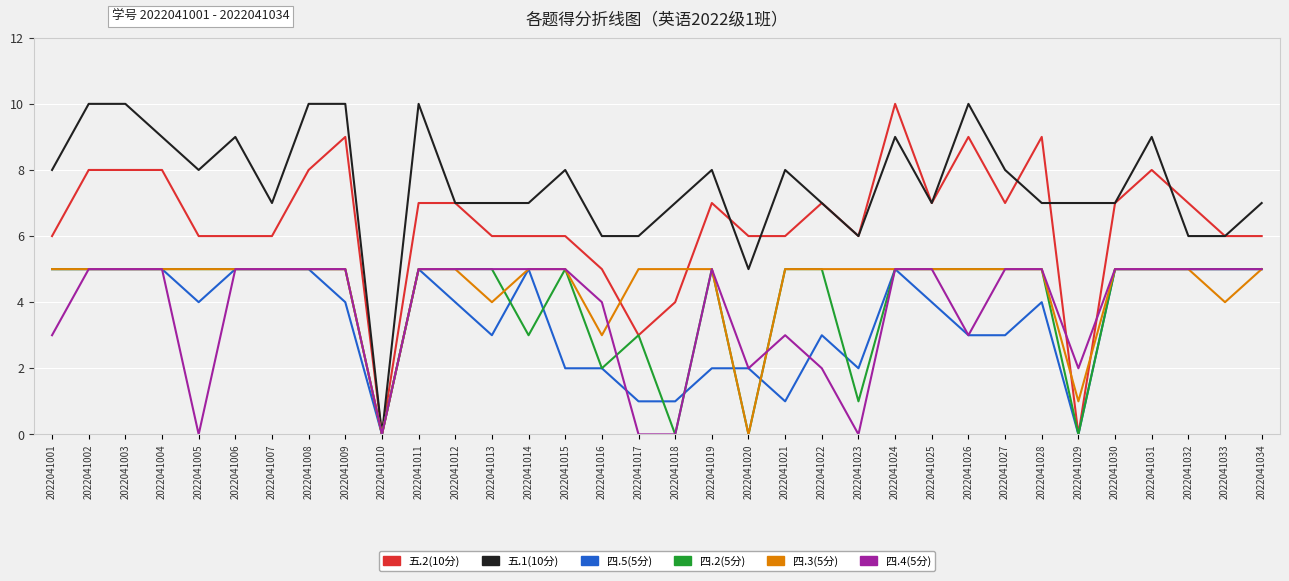

True or false: 五.2(10分) and 四.4(5分) intersect in this chart.

True